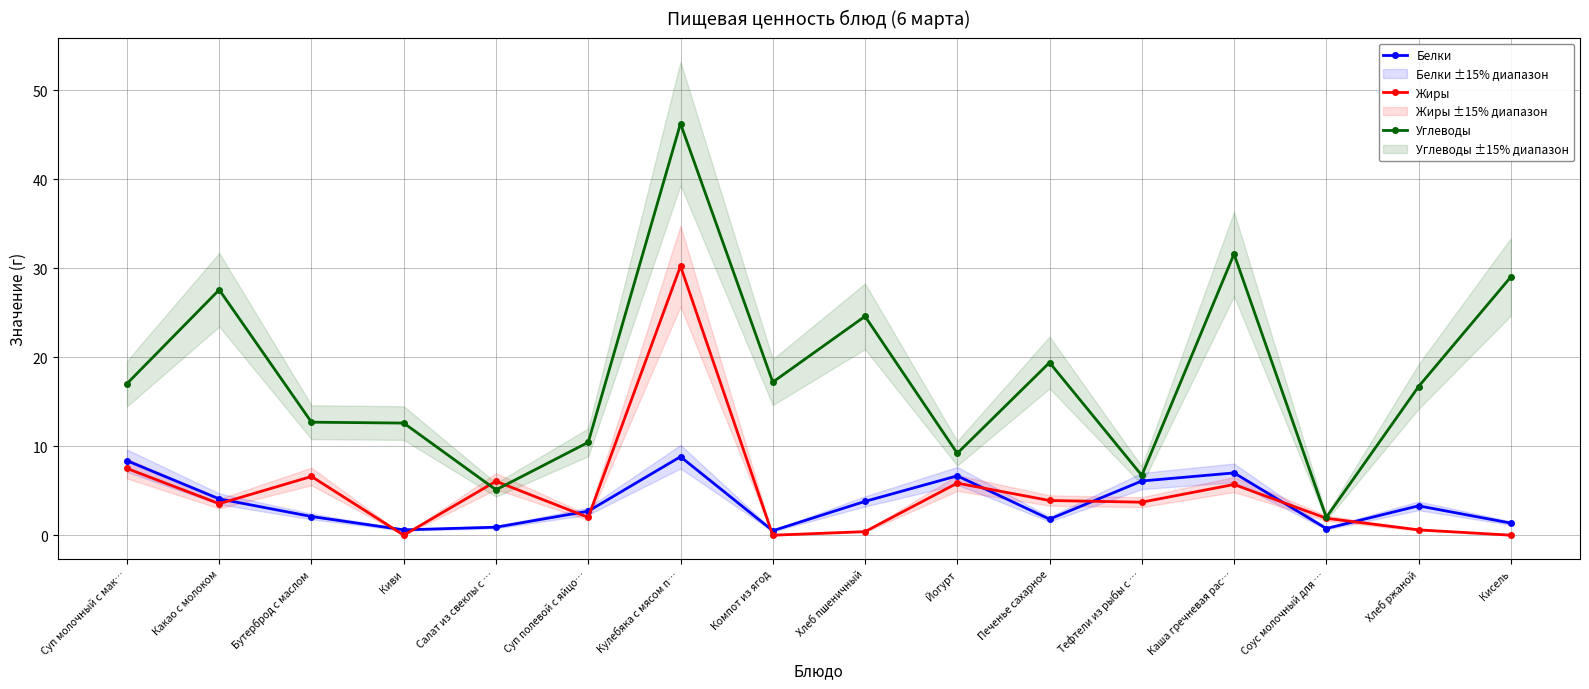

Does the chart have visible grid lines?

Yes